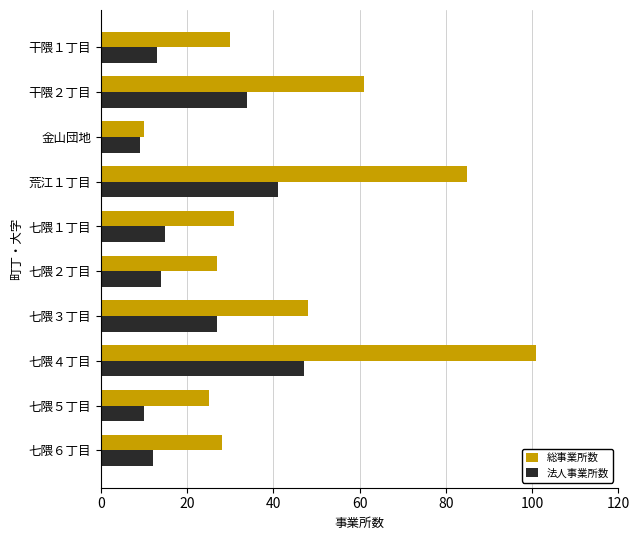

What is the difference between the maximum and minimum values in the 総事業所数 series?

91